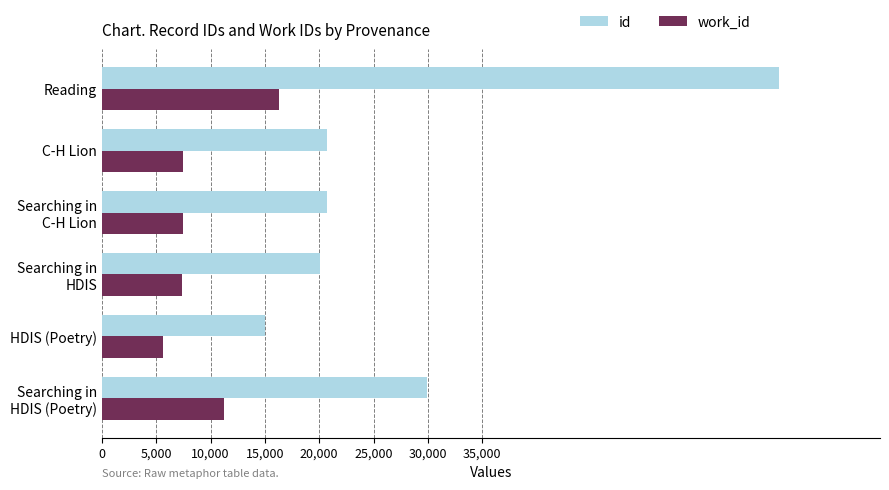

What is the difference between the highest and lowest values at Reading?

45964